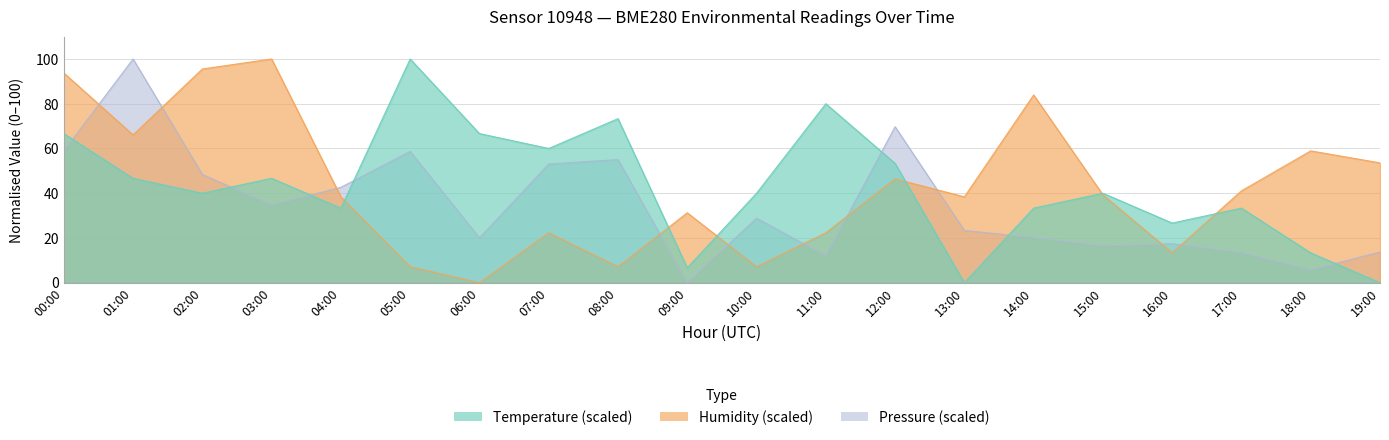

In Pressure (scaled), how many points are lower than both neighbors (excluding endpoints)?

6